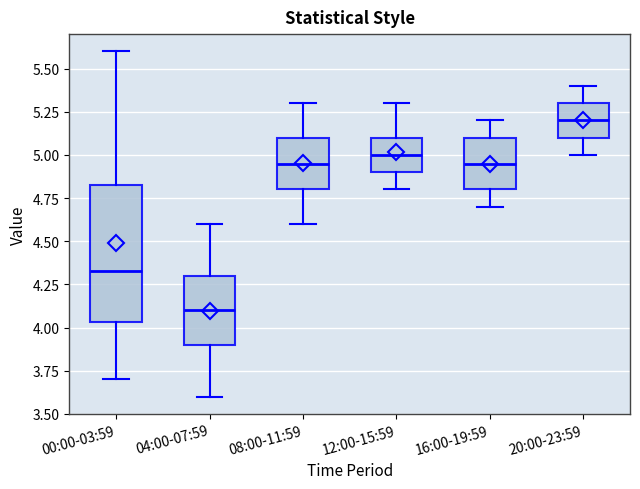

Where does the lower whisker of the box for 20:00-23:59 end on the y-axis? The values are not printed on the chart, so give them approximately, as read against the axis.

5.00